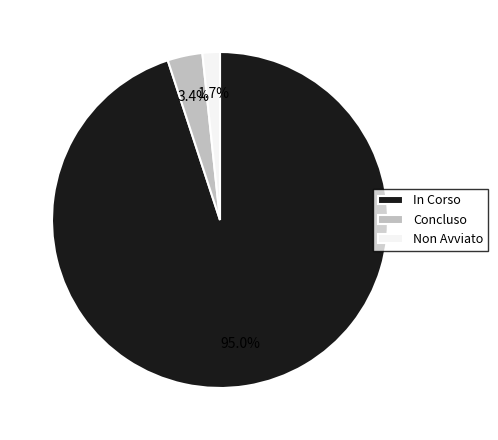

Which slice represents more than half of the pie?

In Corso